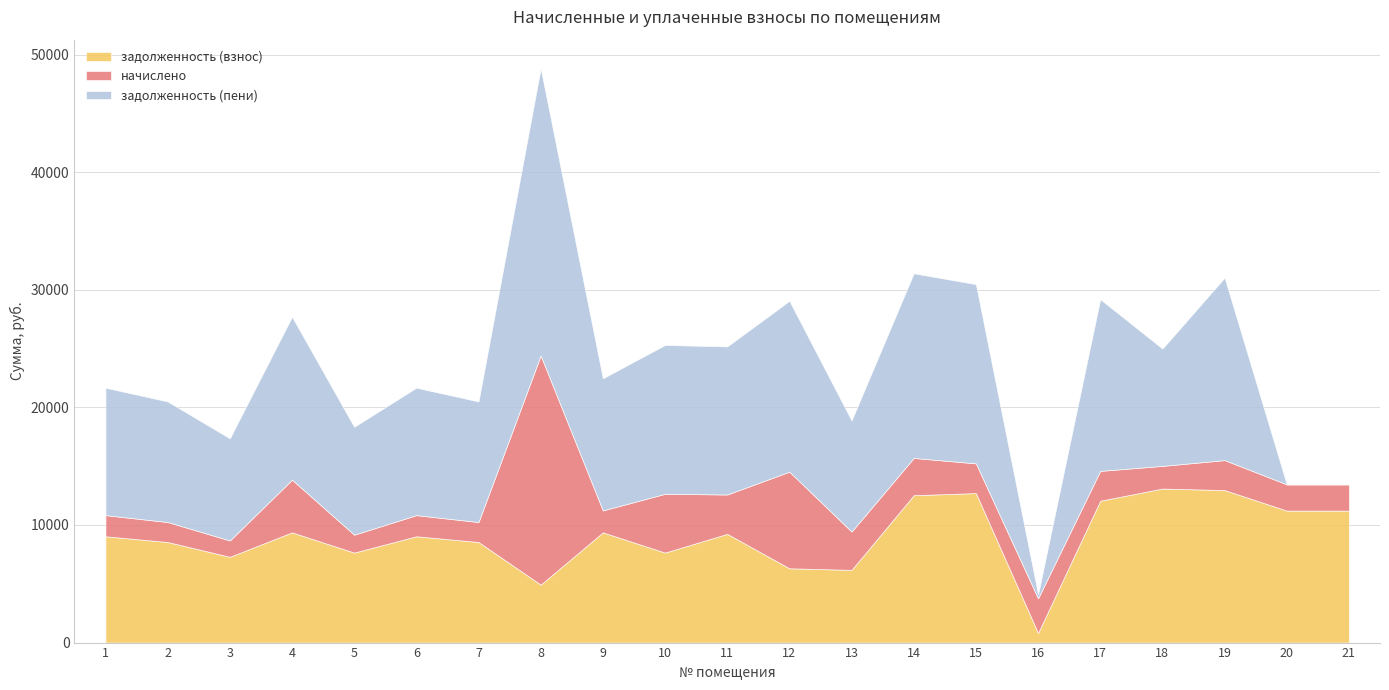

How many lines are shown in the chart?

3